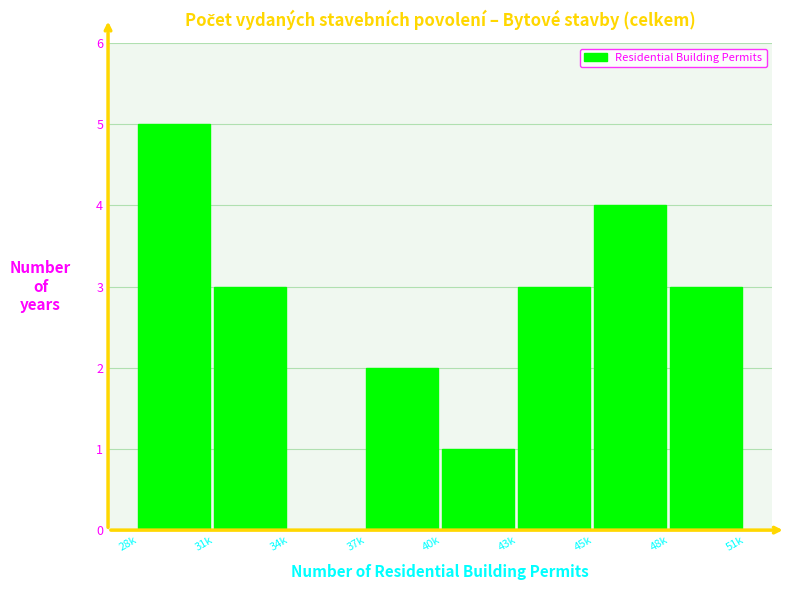

Reading right to left, extract all data points from this chart.

48k=3	45k=4	43k=3	40k=1	37k=2	34k=0	31k=3	28k=5